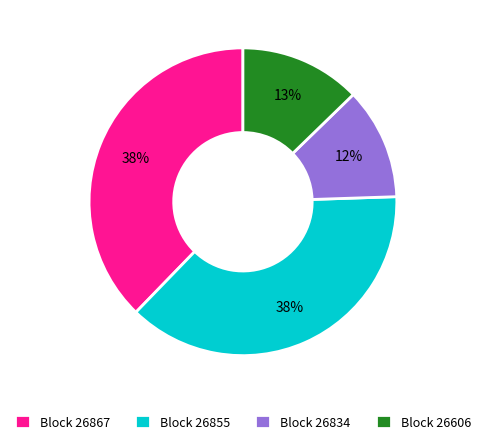

Between Block 26867 and Block 26834, which is larger?

Block 26867